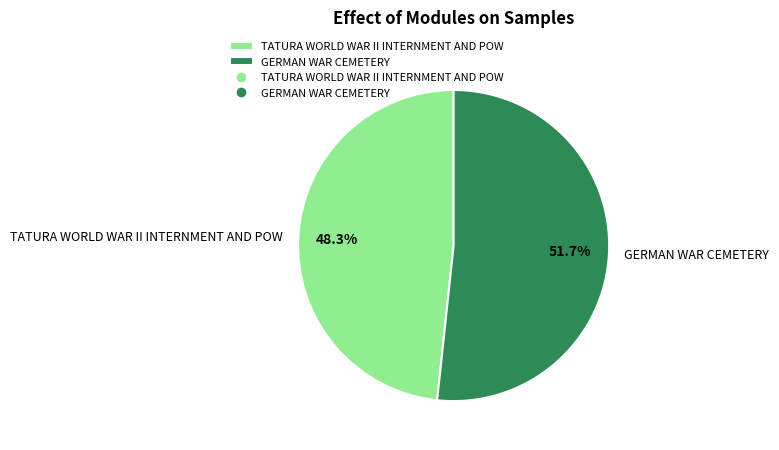

The GERMAN WAR CEMETERY slice represents 52% of the pie. True or false?

True